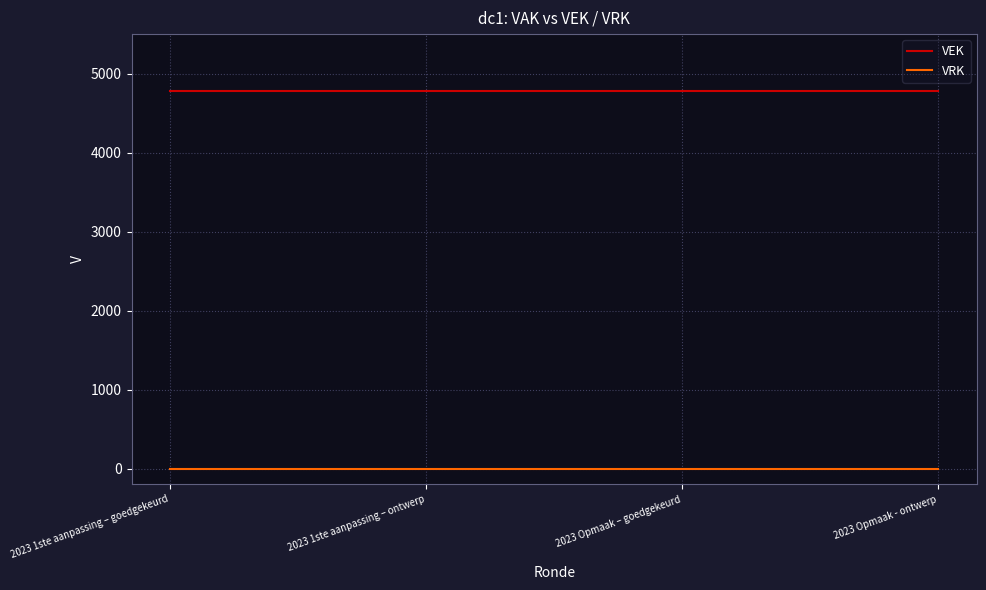

What is the spread (max minus min) of values at 2023 1ste aanpassing – goedgekeurd?

4783